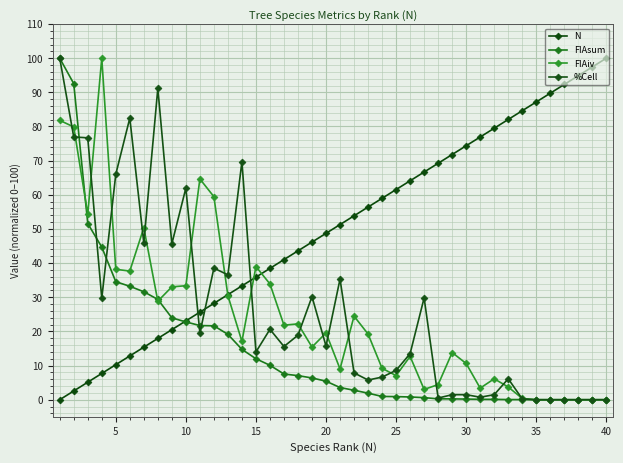

After their last crossing, which series has the higher values: FIAsum or %Cell?

%Cell